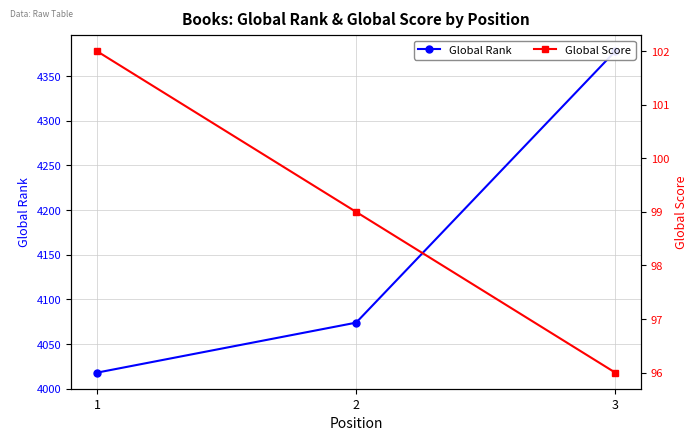

What is the total value across all series at 3?

4474